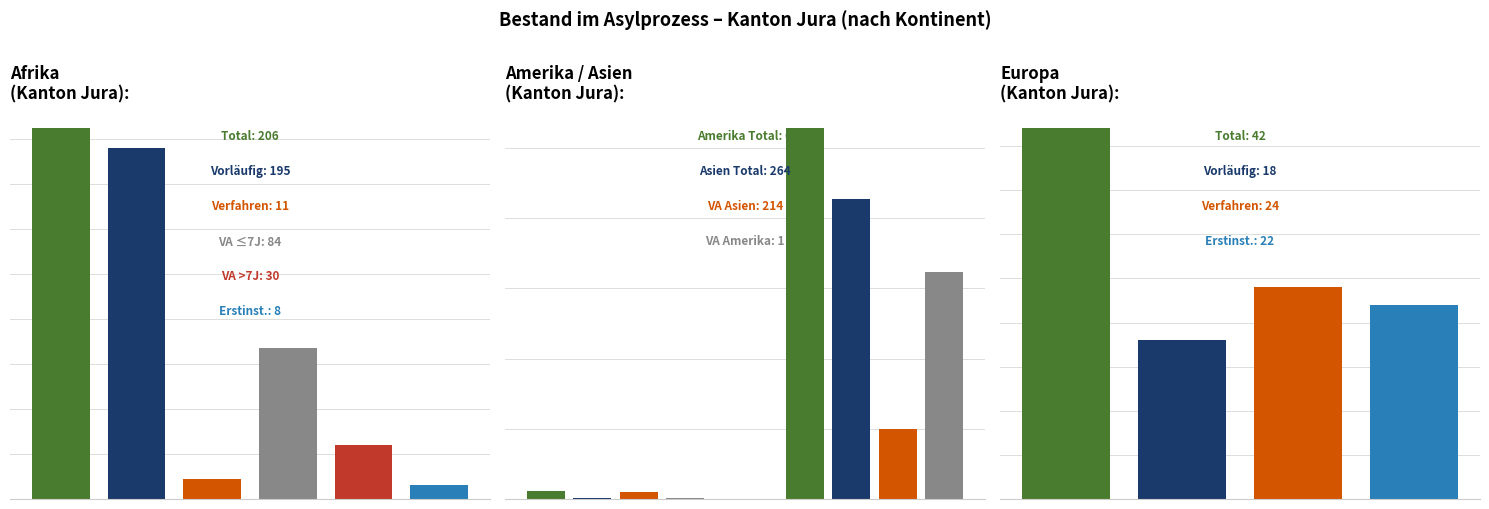

Which series has the largest total across all categories?

Total Personen